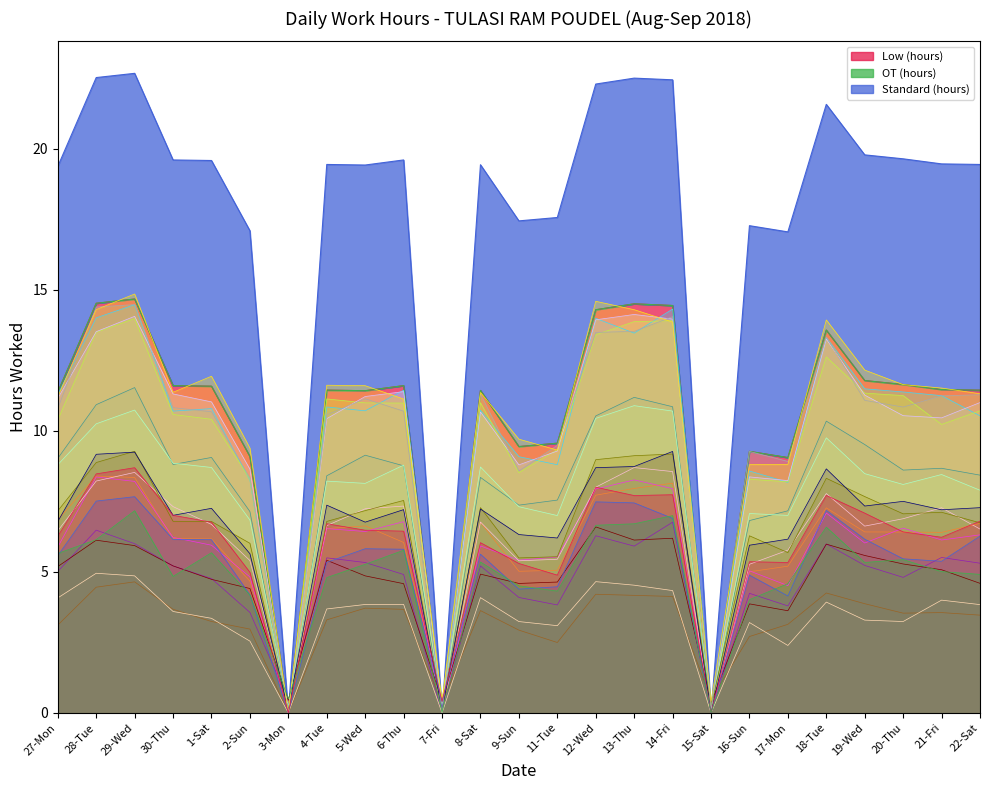

What is the label of the 20th point from the right?

2-Sun